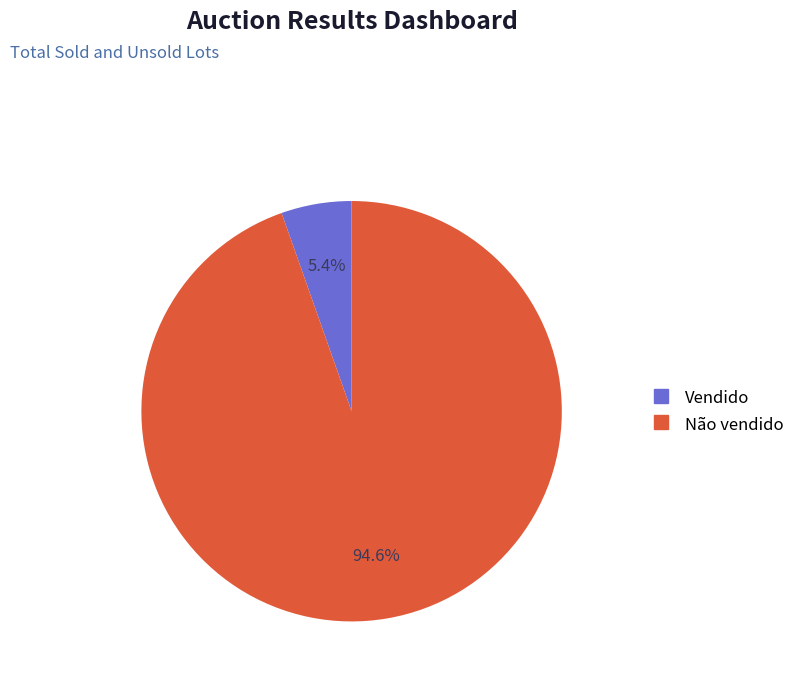

How many slices are in this pie chart?

2